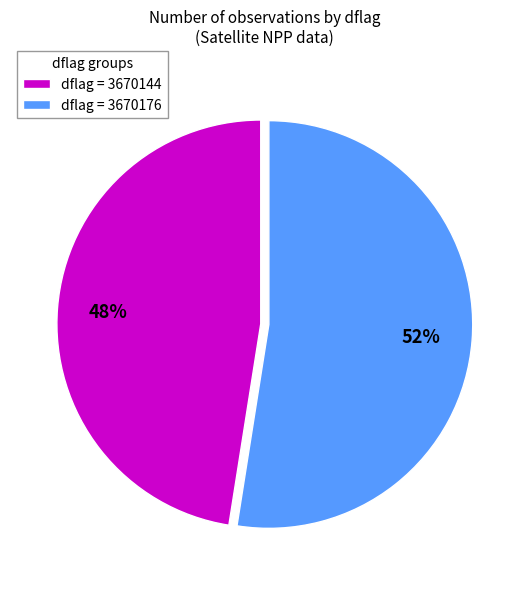

Which slice is the largest?

dflag = 3670176